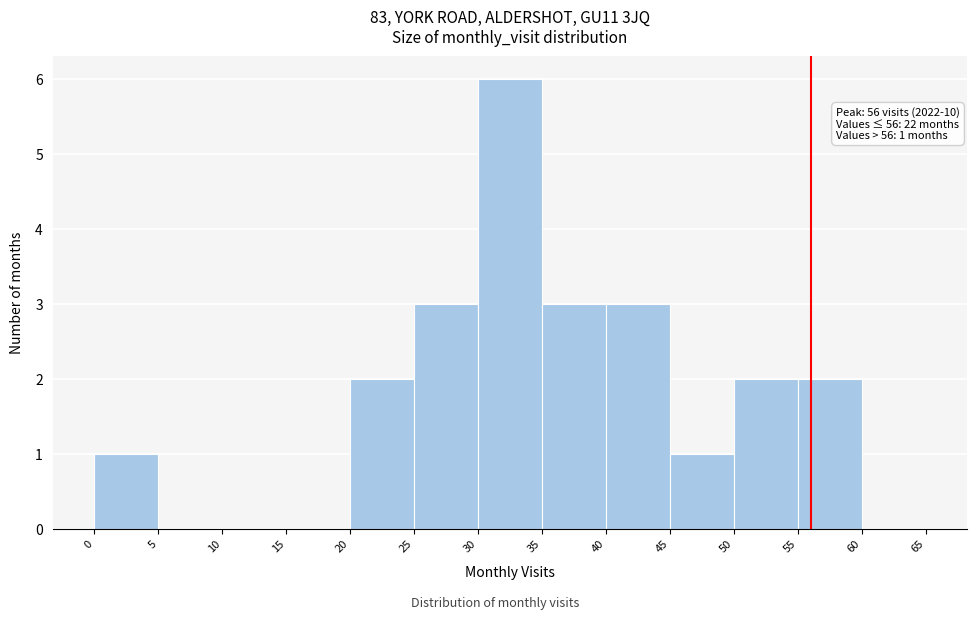

Over which range of the x-axis is the bar tallest?

30 to 35